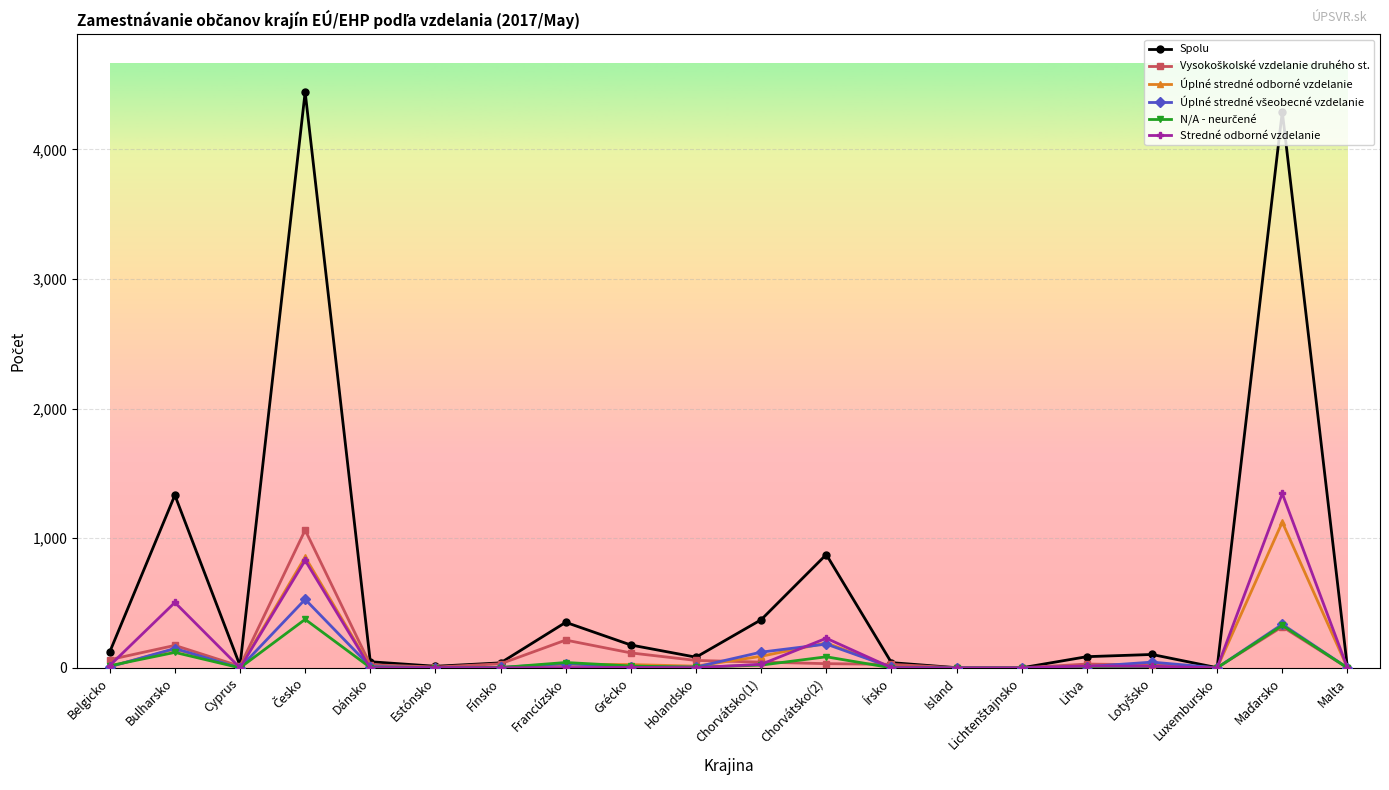

At how many categories does at least one series exceed 3541?

2